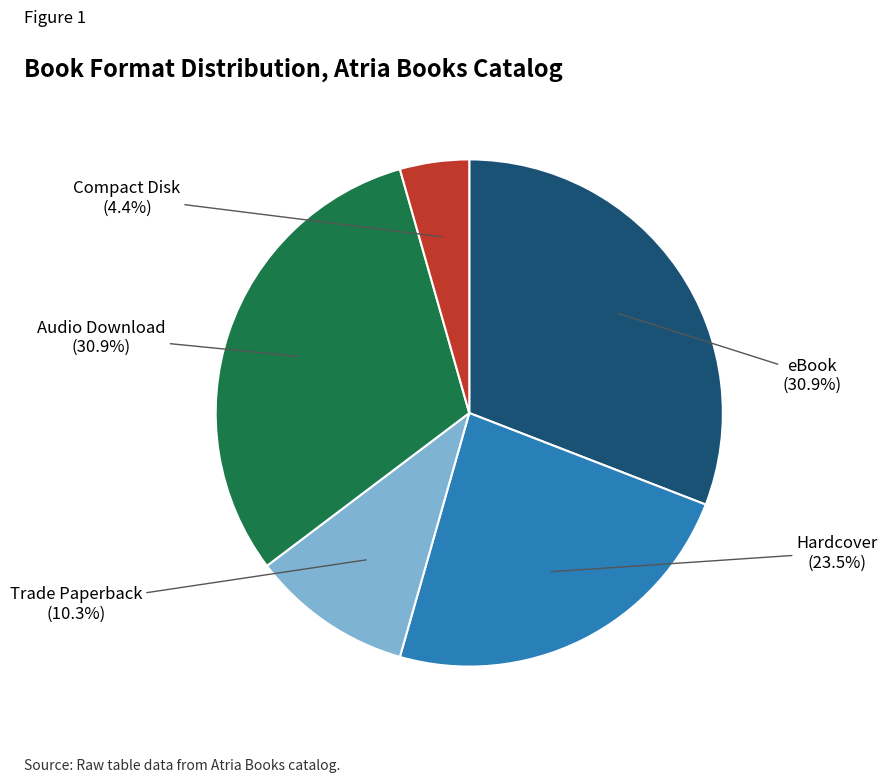

Is there any slice that represents more than half of the pie?

No